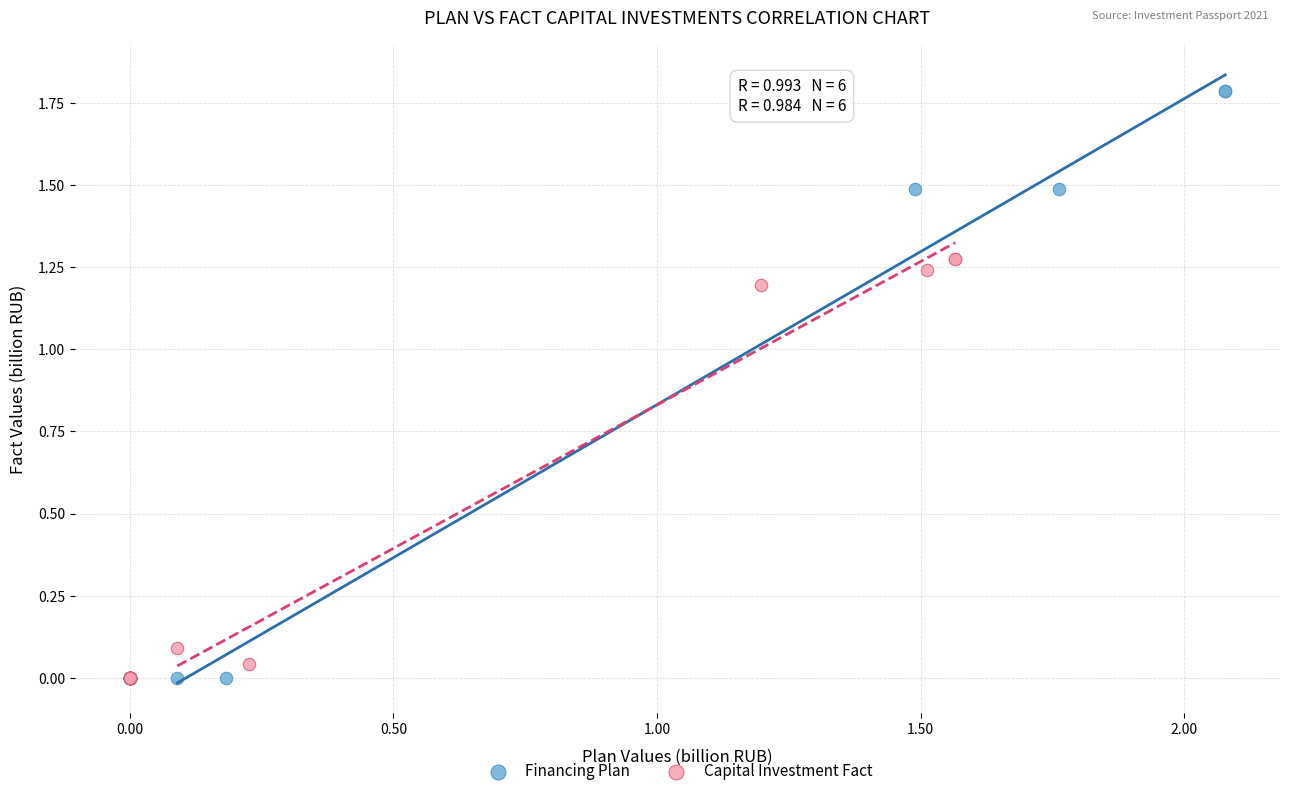

Which series has the largest Y range (max minus min)?

Financing Plan